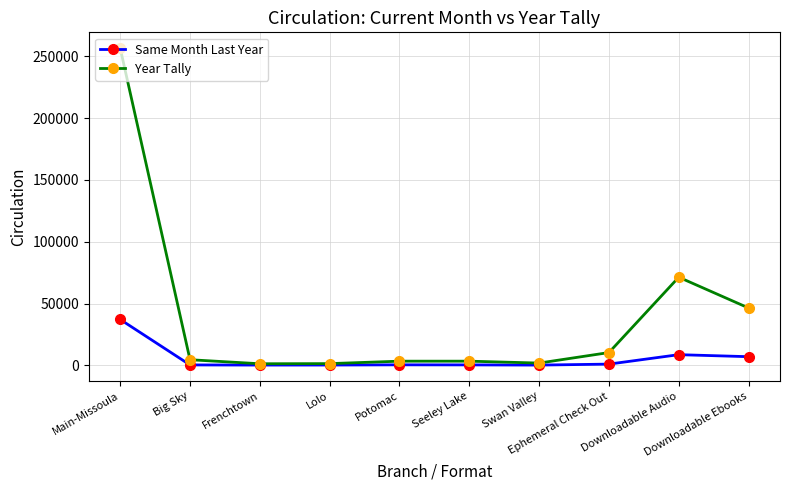

True or false: Same Month Last Year has more than 1 interior local peaks.

True